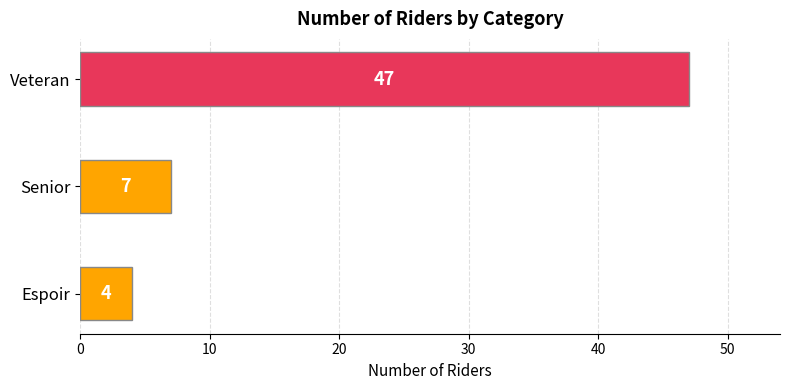

Where is the data nearest to the value 25?

Senior